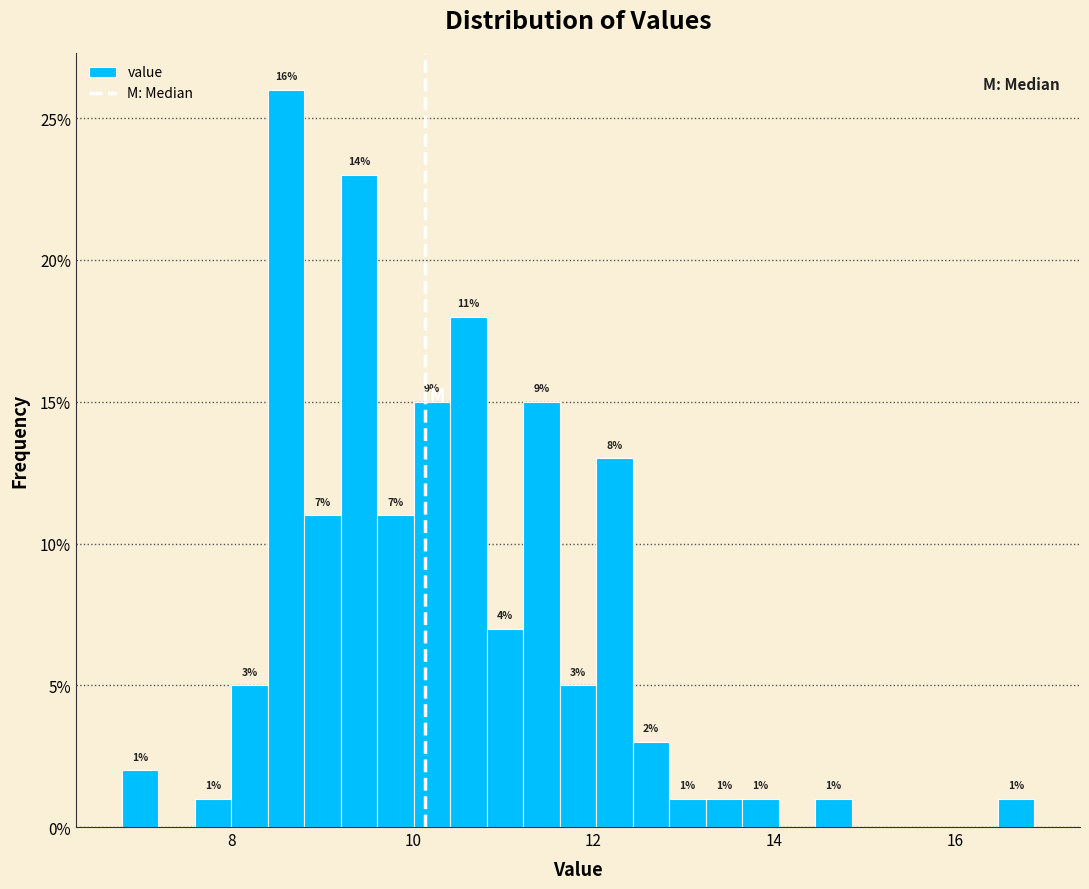

Read against the x-axis, roughly where is the centre of the tallest bar?

8.6